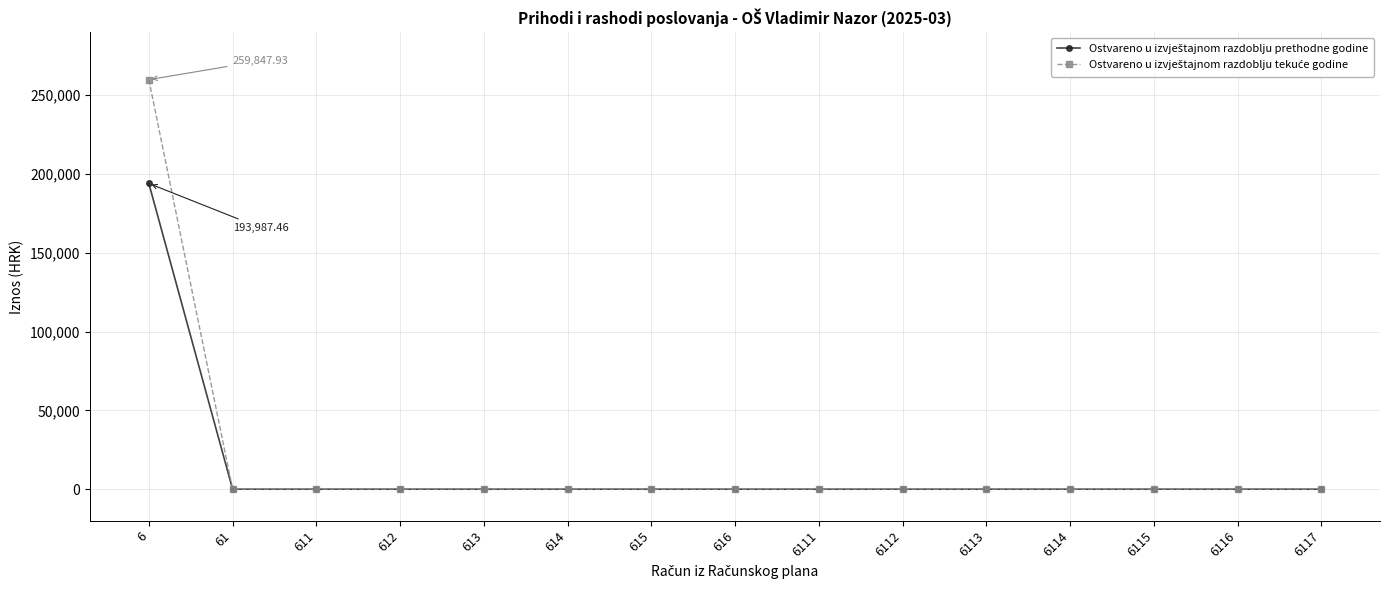

At which category is the sum across all series the highest?

6